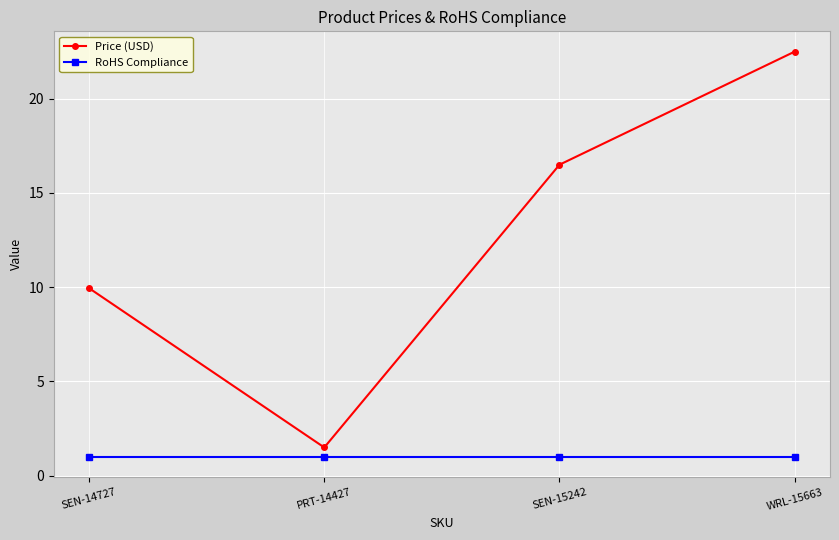

What is the average value of the RoHS Compliance series?

1.0